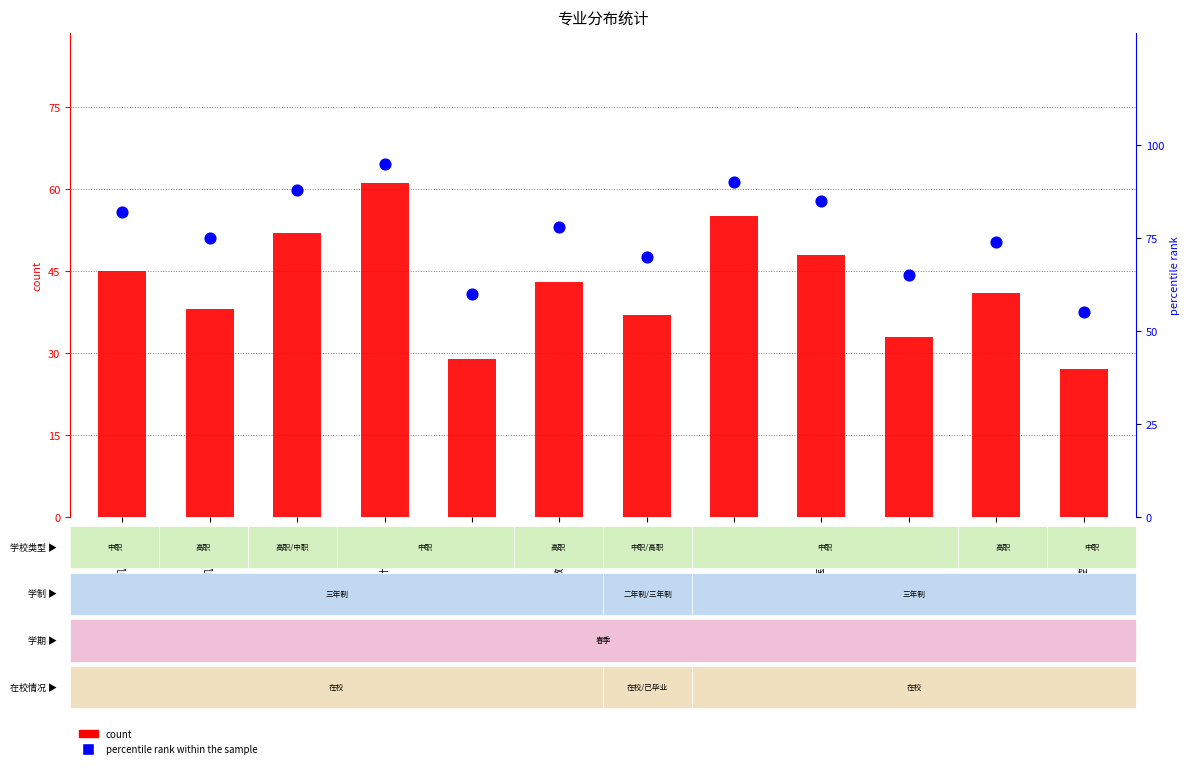

Is the value of percentile rank within the sample at 航空服务 greater than the value of count at 电子商务?

Yes